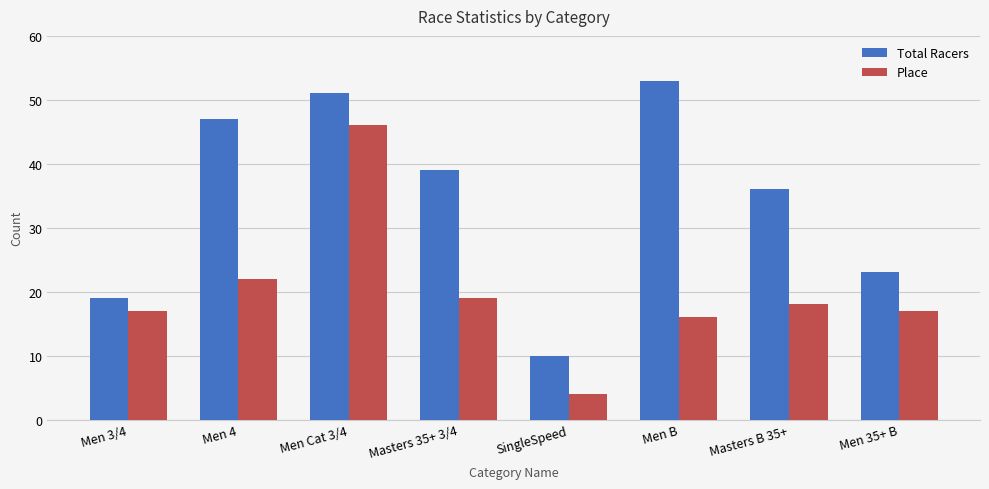

What is the sum of the Place values at Men 4 and Men Cat 3/4?

68